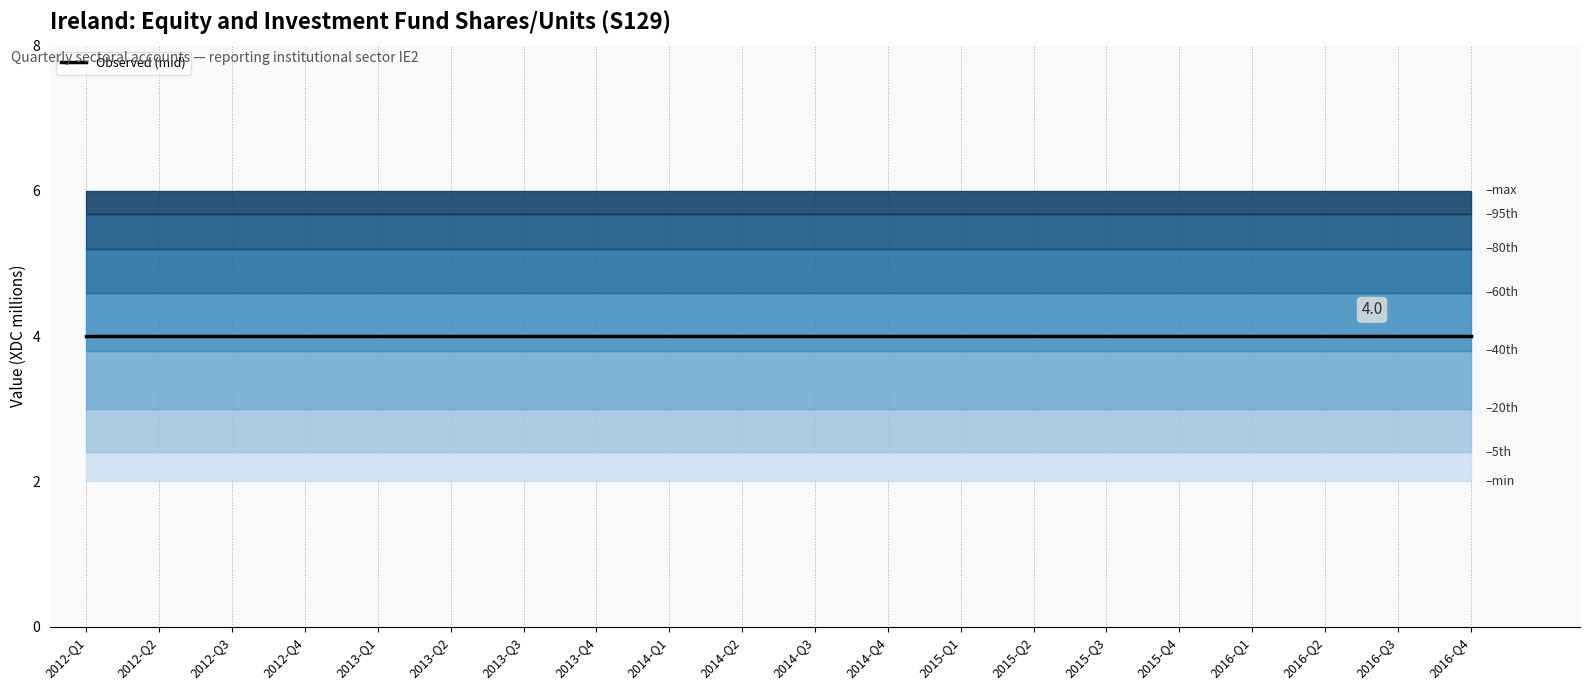

What is the label of the 12th point from the left?

2014-Q4